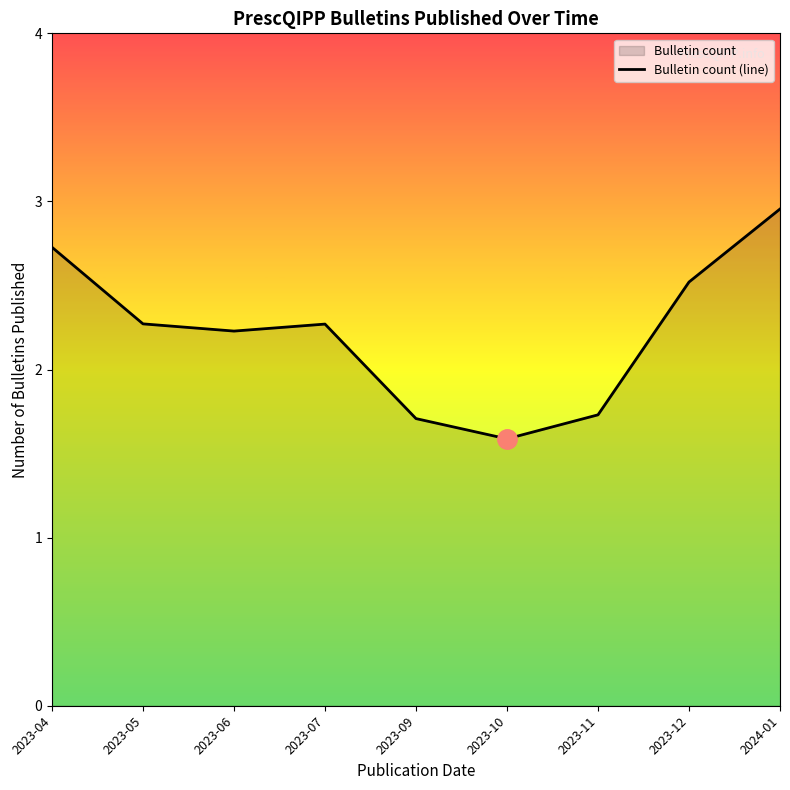

What is the difference between the values at 2023-04 and 2023-07?

0.5